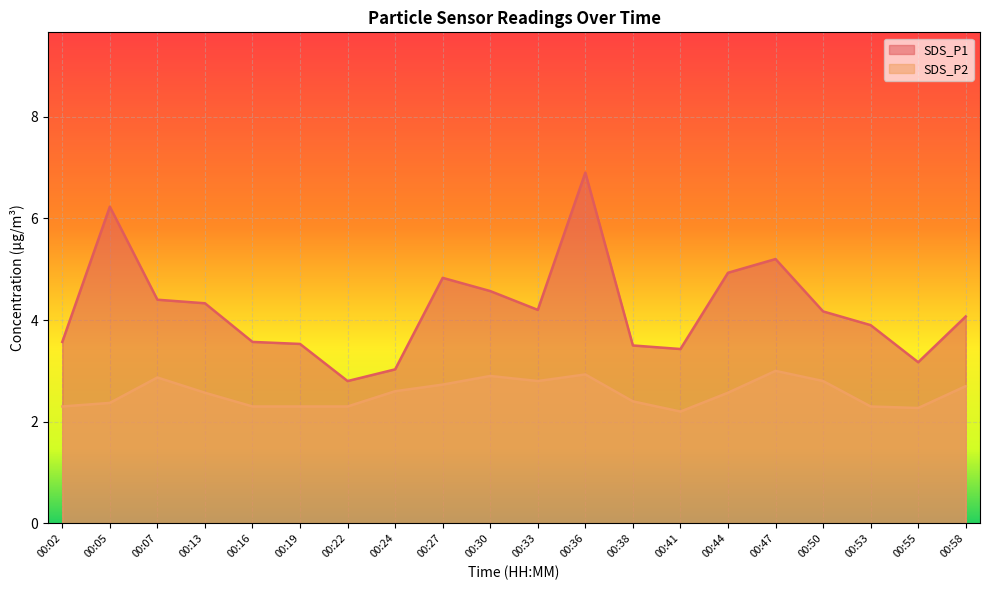

List the labels in order of SDS_P1 value, largest first.

00:36, 00:05, 00:47, 00:44, 00:27, 00:30, 00:07, 00:13, 00:33, 00:50, 00:58, 00:53, 00:02, 00:16, 00:19, 00:38, 00:41, 00:55, 00:24, 00:22